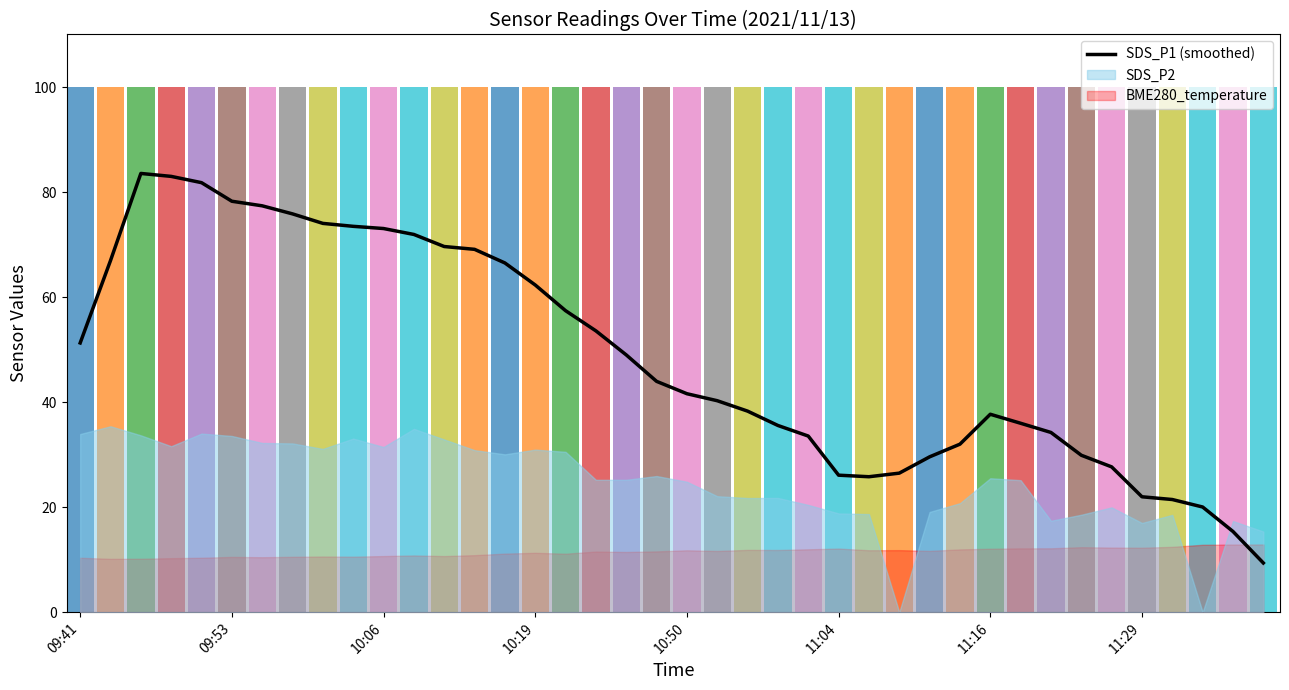

The SDS_P1 (smoothed) series shows 89.0 at 10:19. True or false?

False